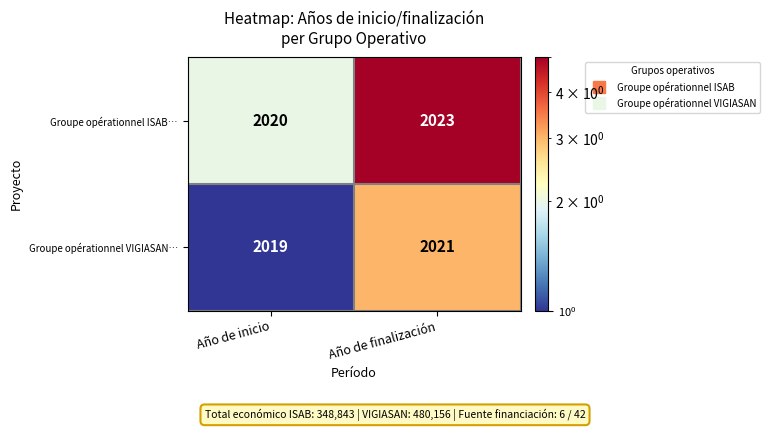

What is the minimum value shown in the chart?

2019